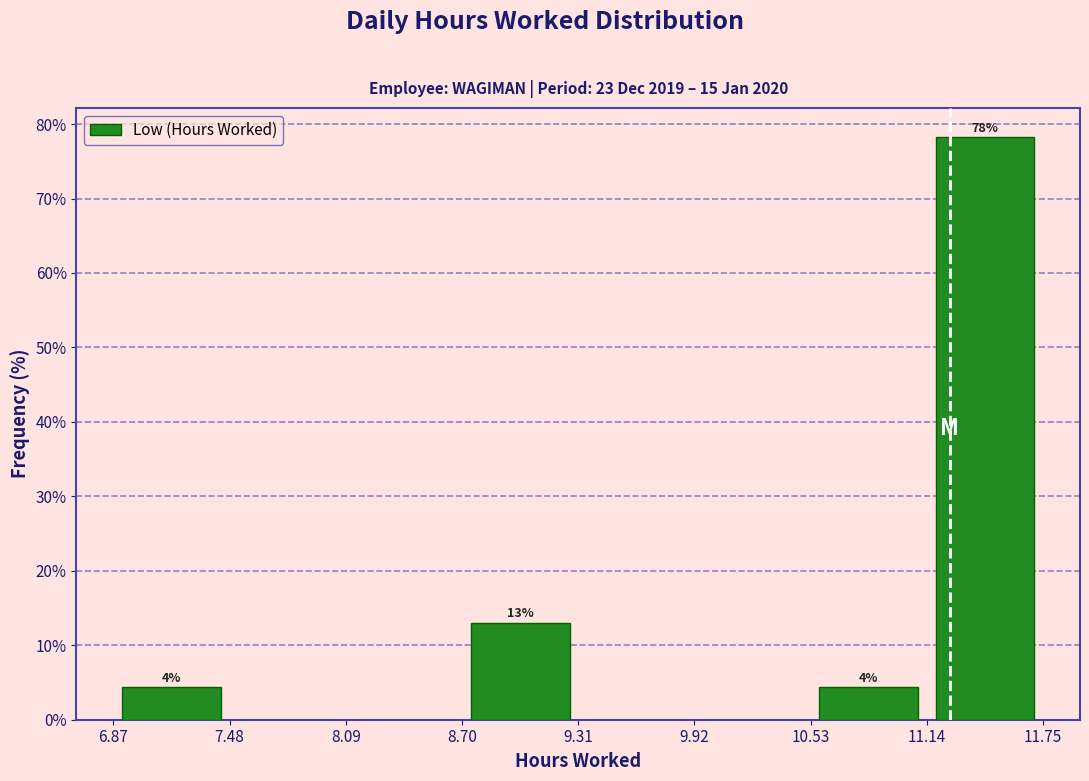

Which range on the x-axis has the tallest bar?

11.14 to 11.75